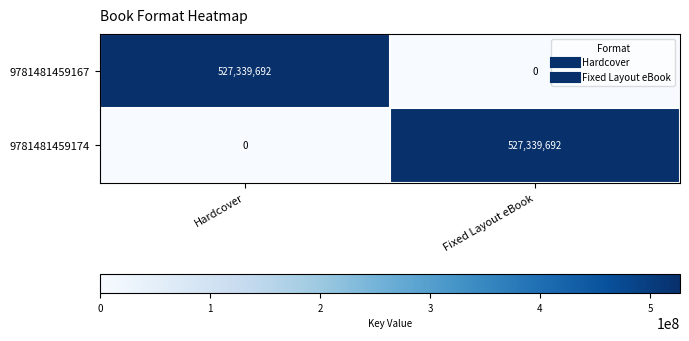

At which label is 9781481459174 closest to 263669846?

Hardcover